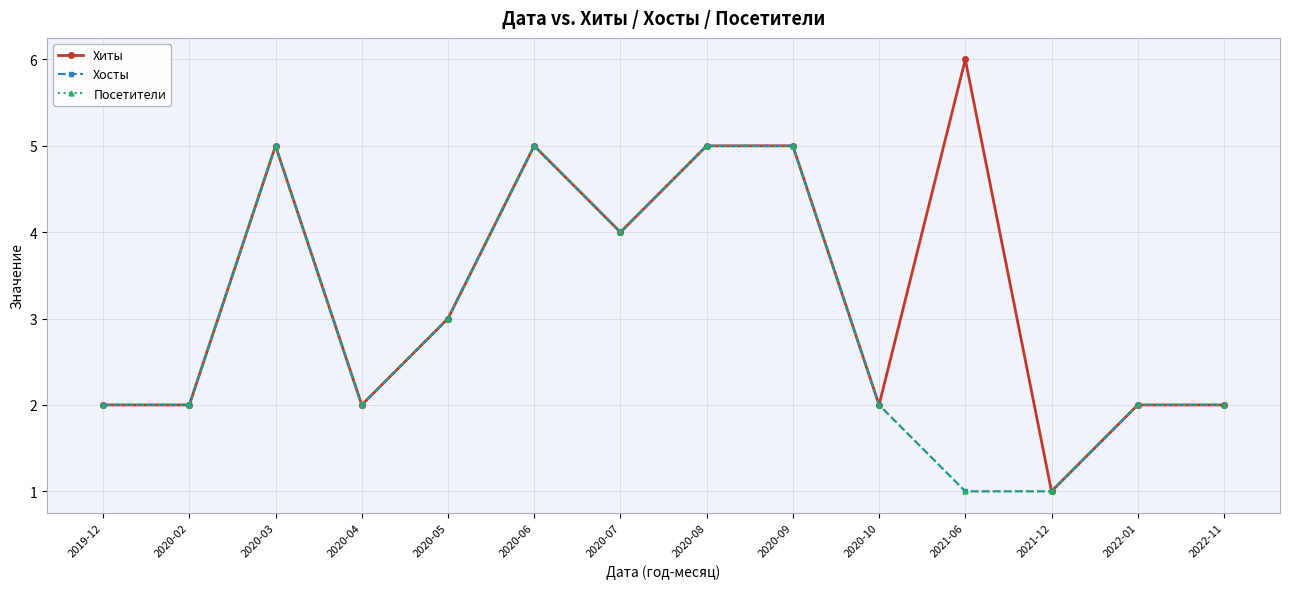

What is the lowest value of the Хосты series?

1